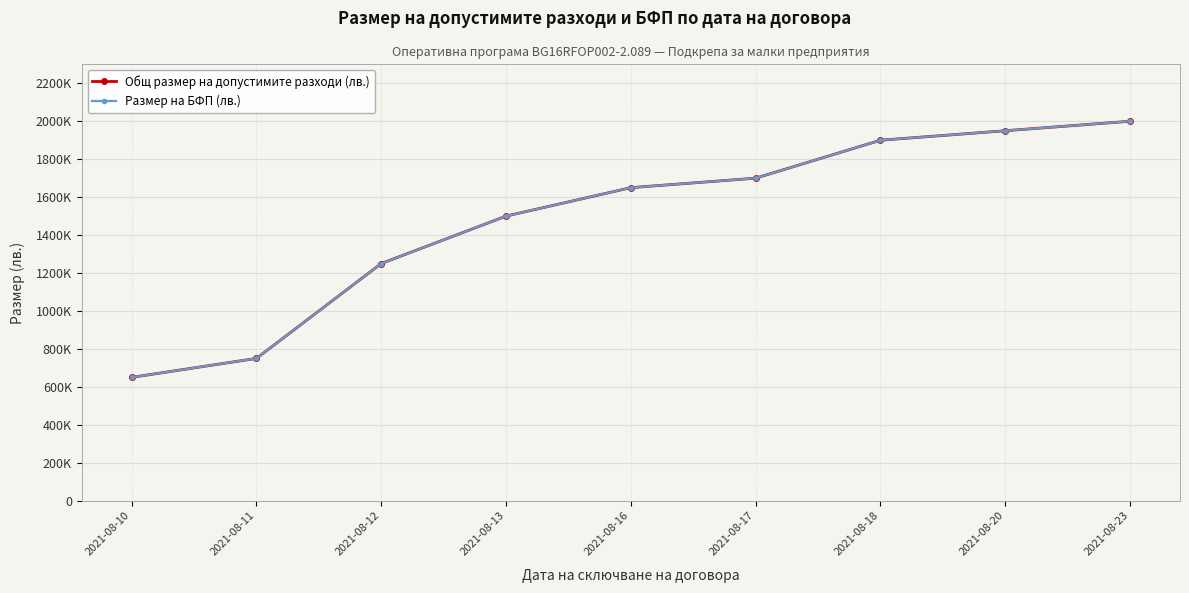

Does the chart have visible grid lines?

Yes